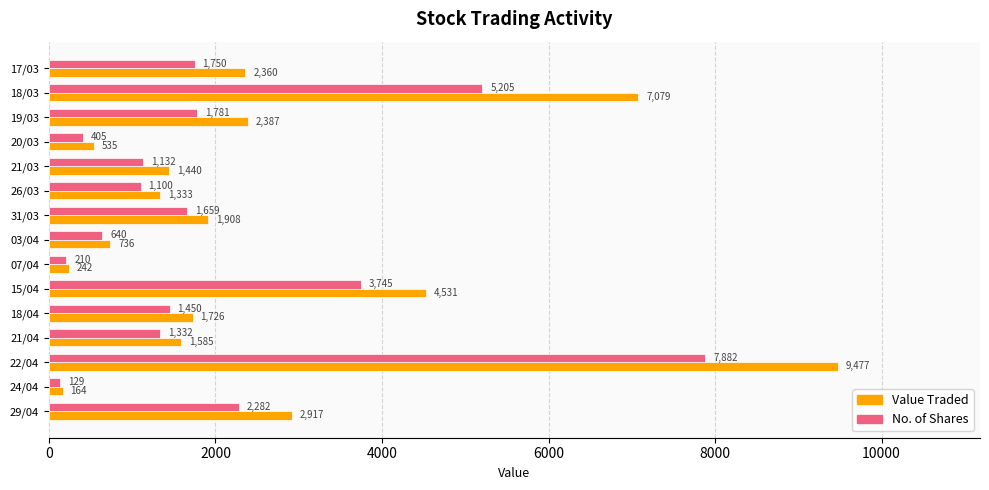

Rank the series by their average value, from highest to lowest.

Value Traded, No. of Shares